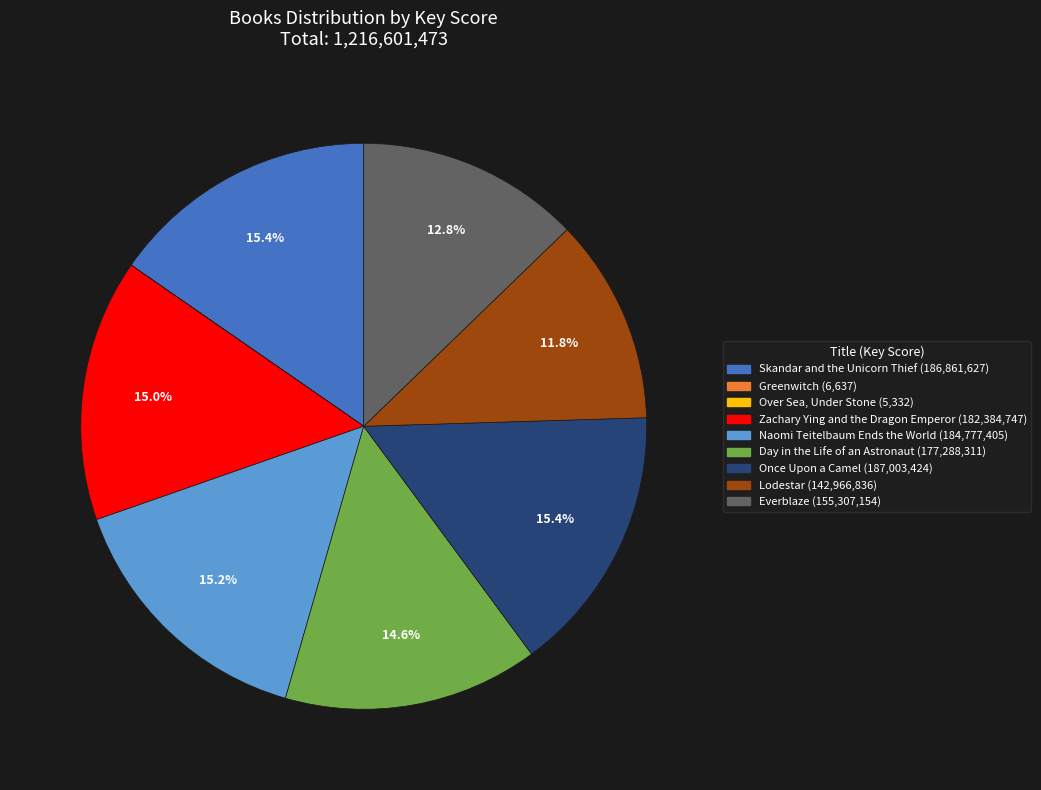

To the nearest percent, what is the difference between the largest and smallest slice percentages?

15%